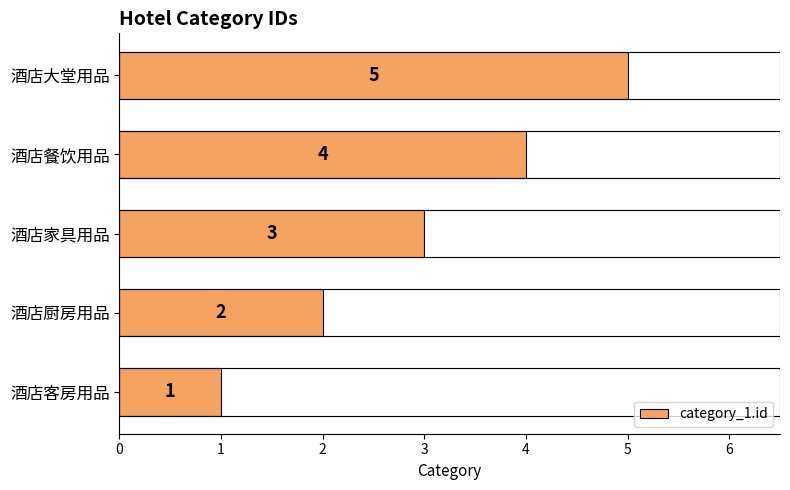

Does the chart contain stacked bars?

No